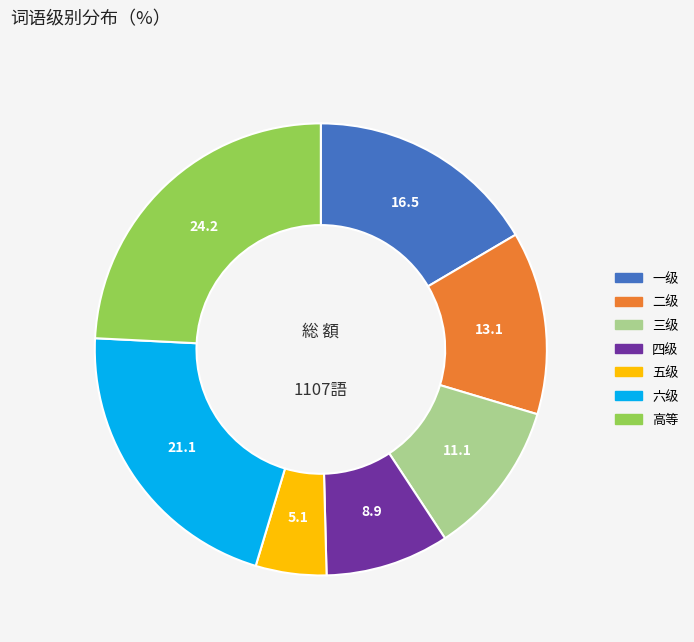

True or false: 一级 accounts for 17% of the total.

True